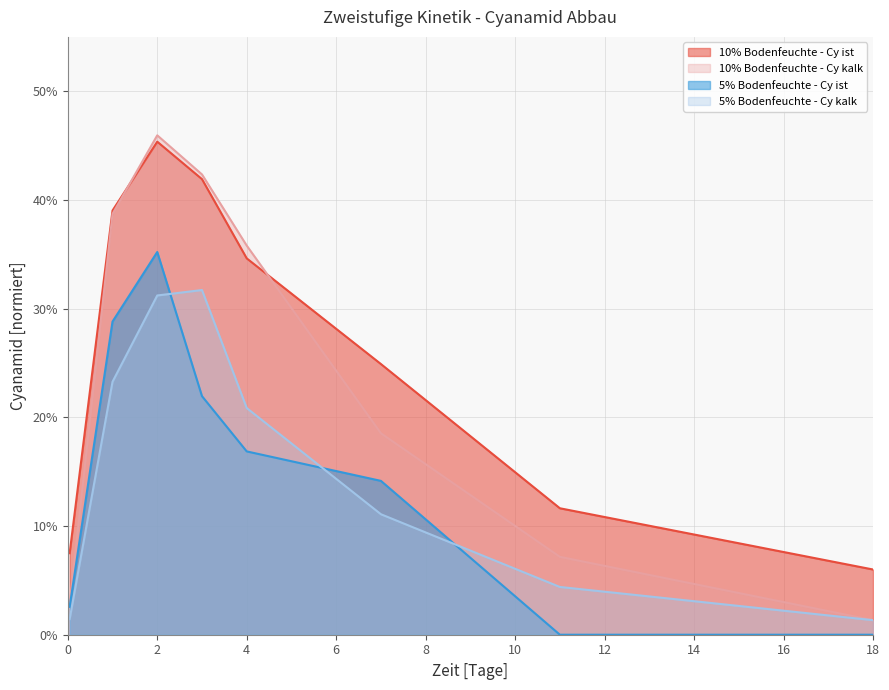

What is the label of the 6th point from the left?

7